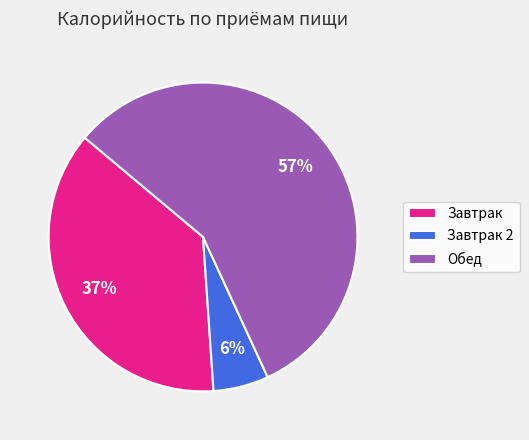

Which category accounts for the majority?

Обед